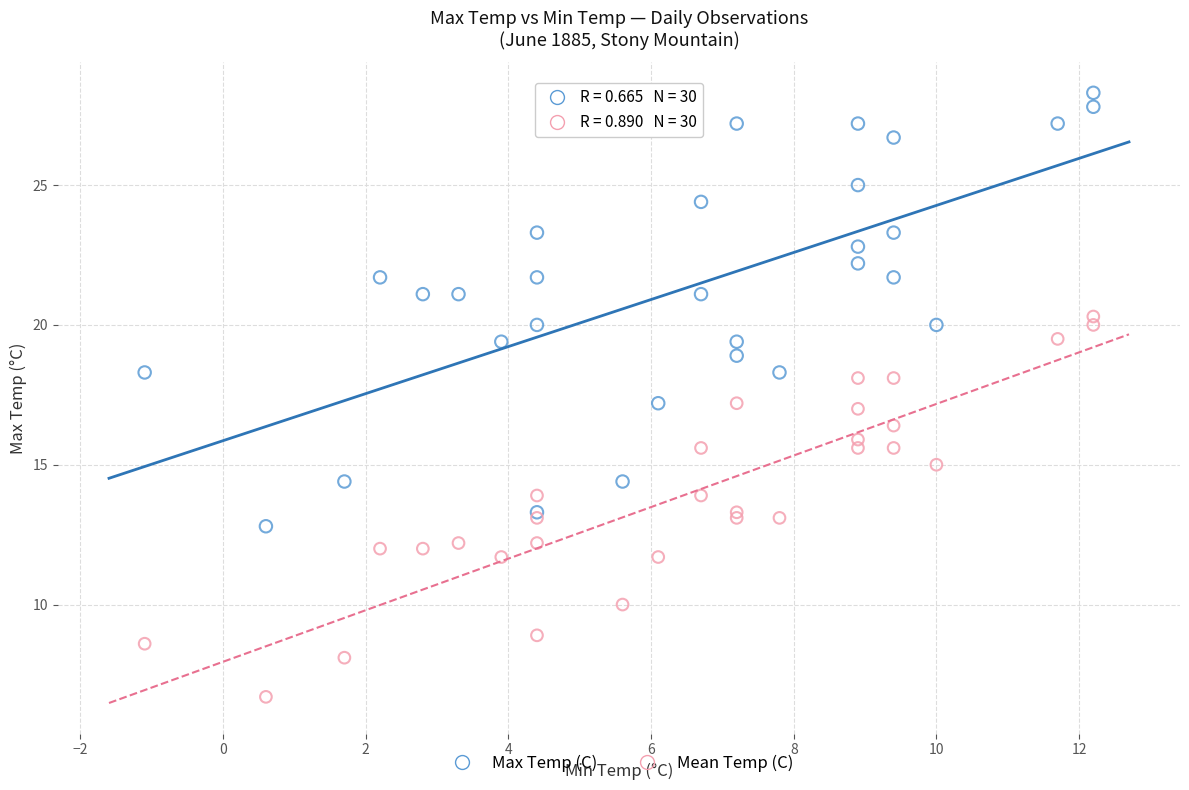

Which series reaches the minimum Y coordinate?

Mean Temp (C)